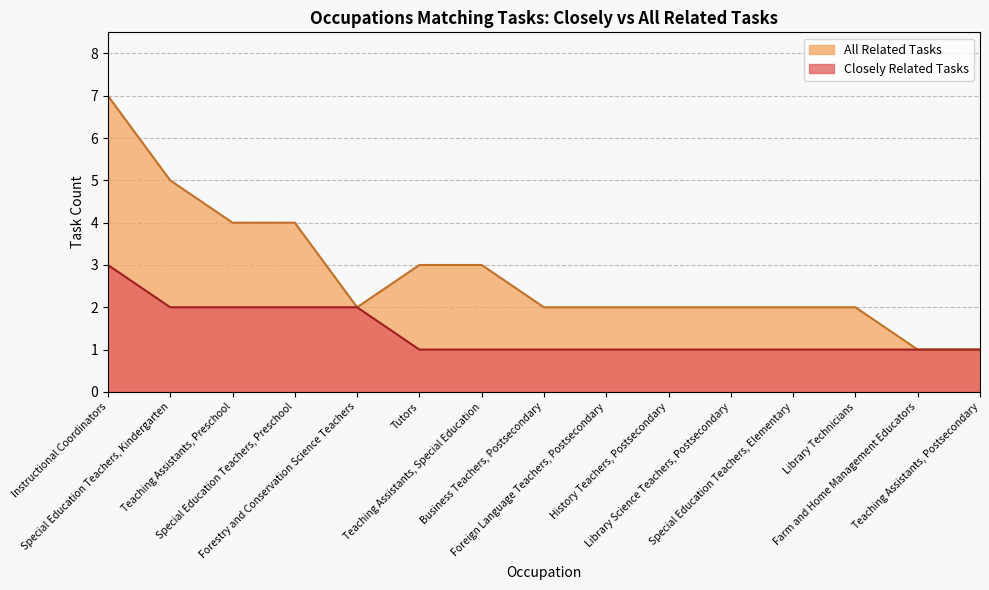

Rank the series at Instructional Coordinators from highest to lowest value.

All Related Tasks, Closely Related Tasks